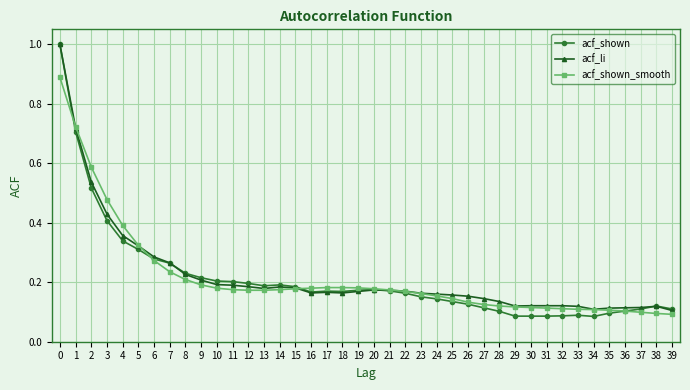

At how many categories does at least one series exceed 0?

40